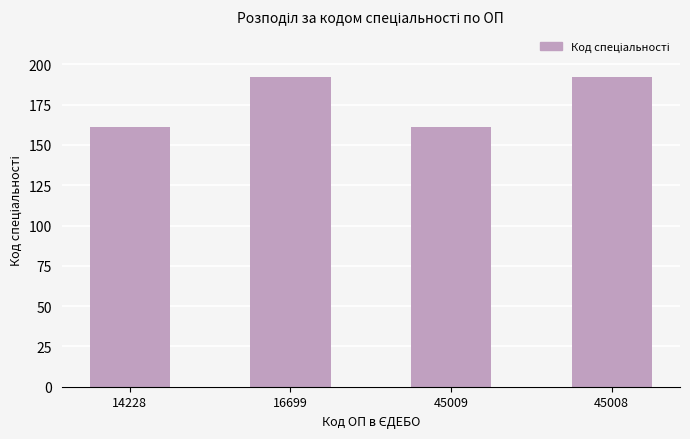

What is the difference between the maximum and minimum values?

31